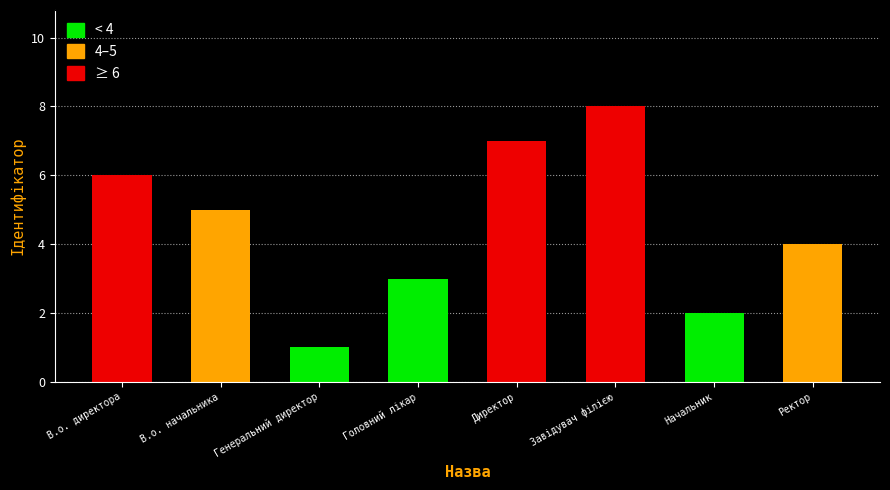

Does the chart contain any negative values?

No